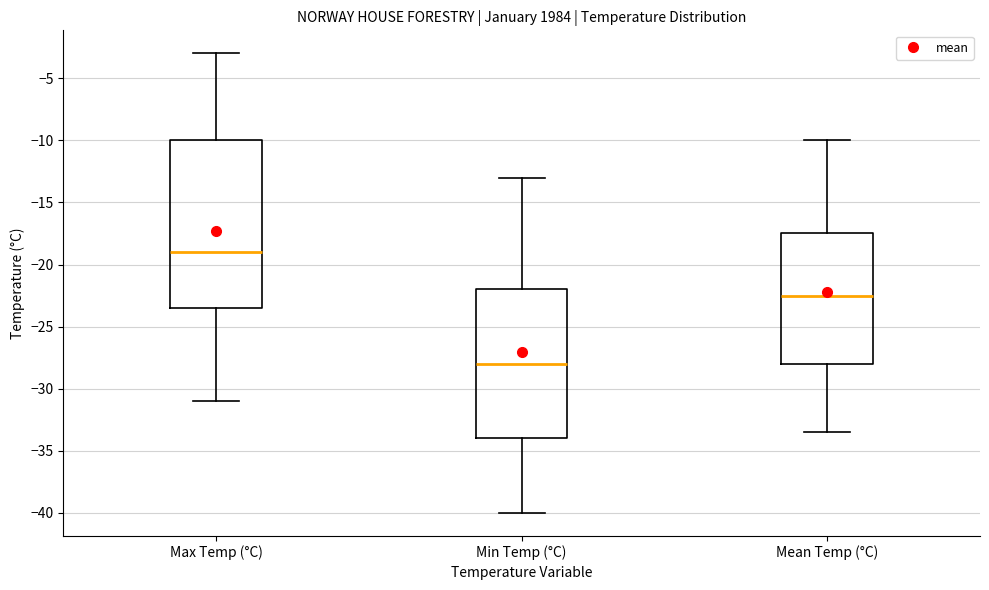

Which box has the highest median line?

Max Temp (°C)